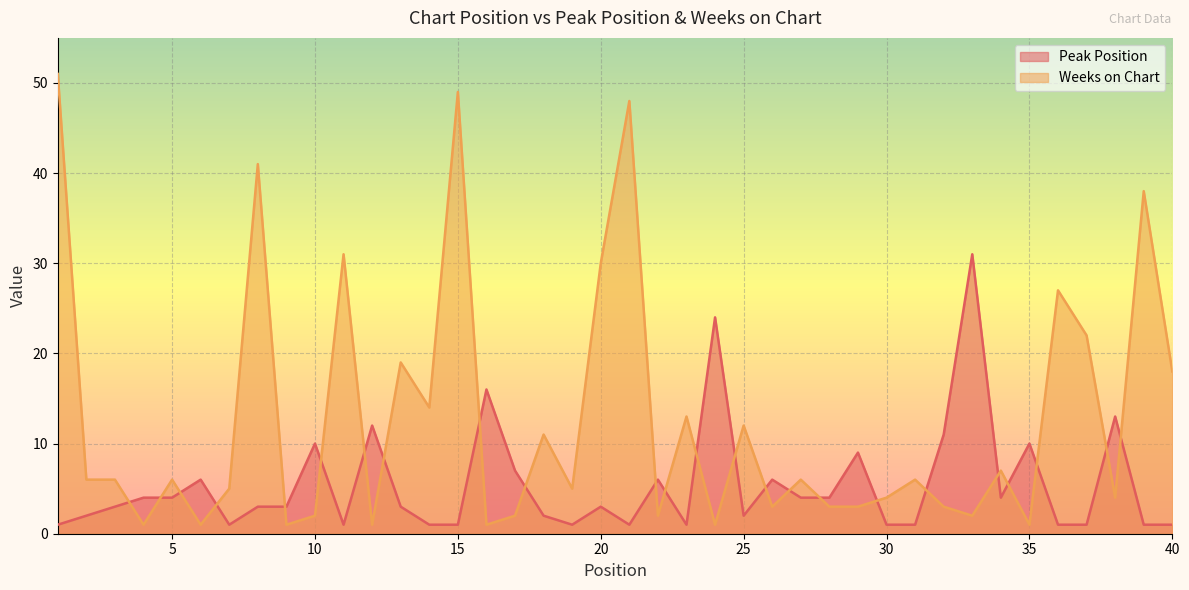

What is the value of the Peak Position point at the 30th from the left?

1